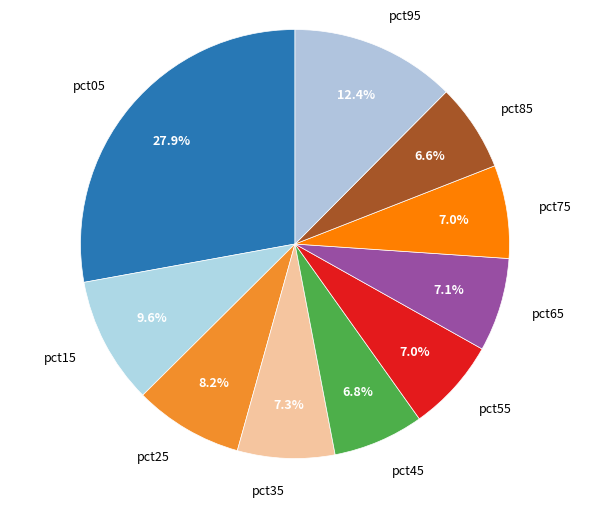

How many slices are in this pie chart?

10